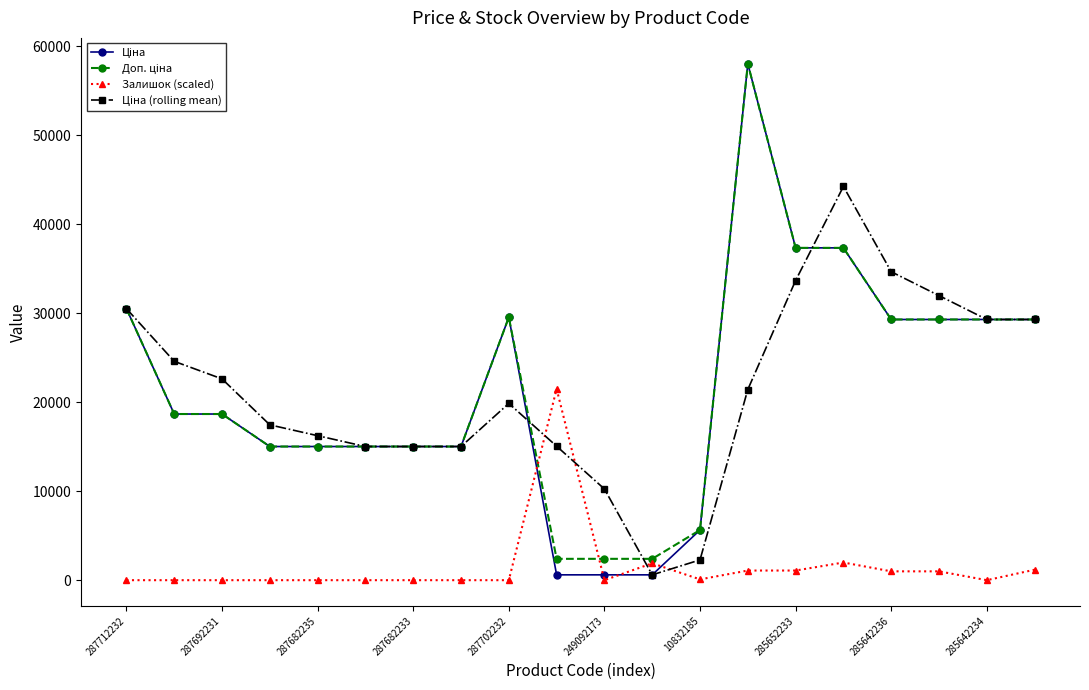

How many lines are shown in the chart?

4